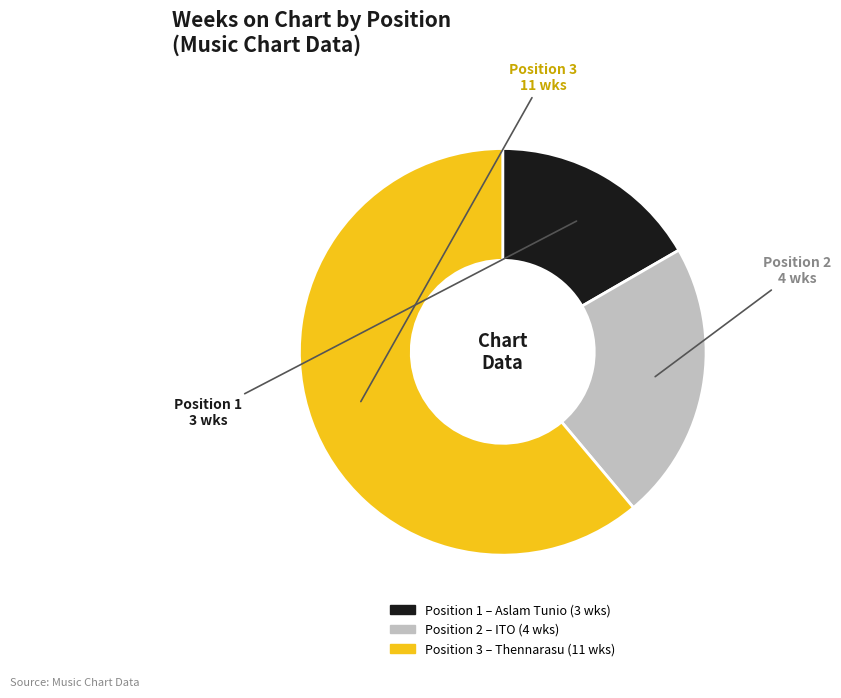

What is the majority slice?

Position 3